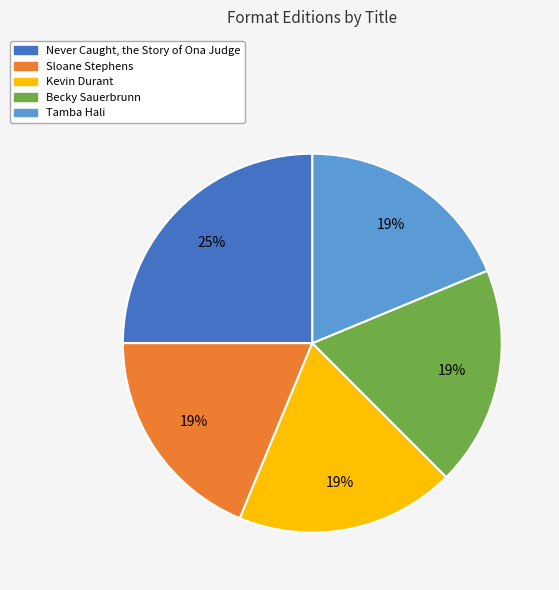

Is the sum of Becky Sauerbrunn and Sloane Stephens greater than half?

No